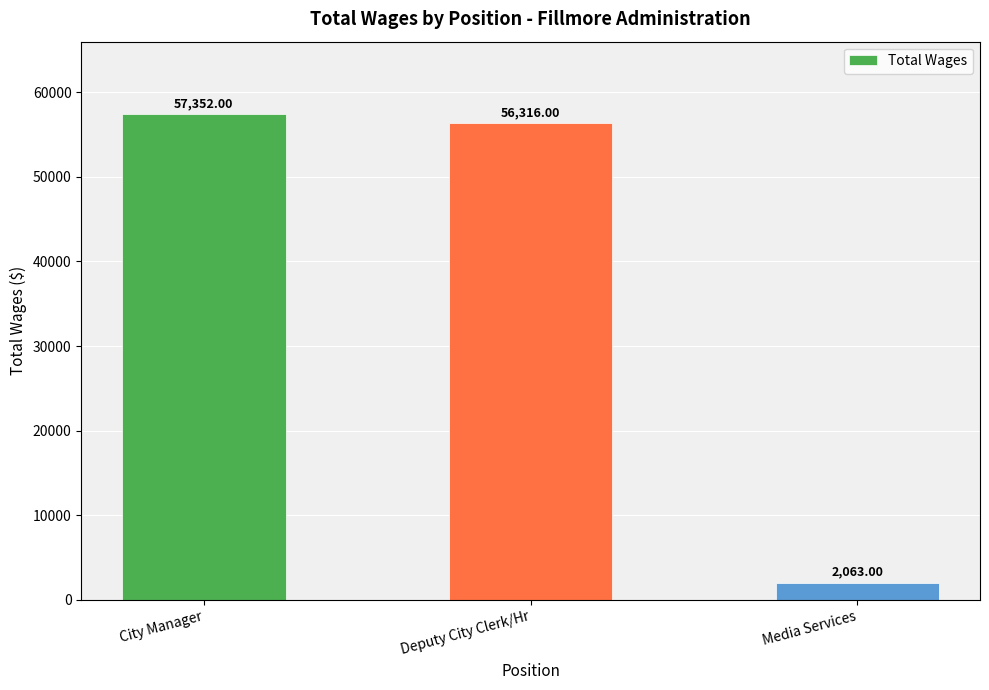

What is the label of the 2nd bar from the right?

Deputy City Clerk/Hr